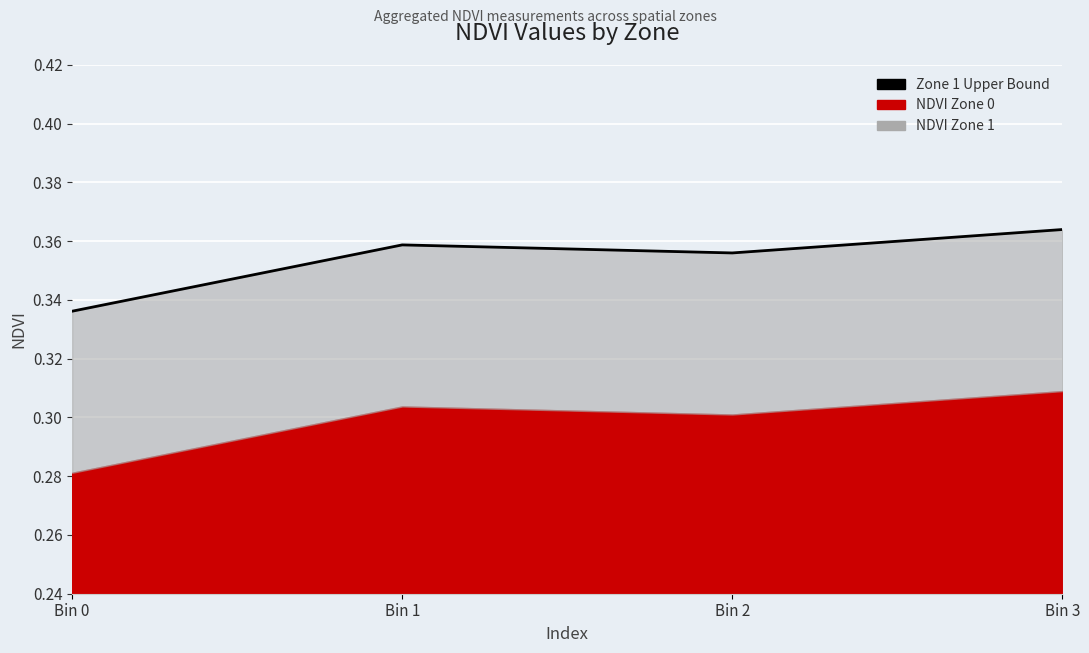

Count the number of categories in the chart.

4